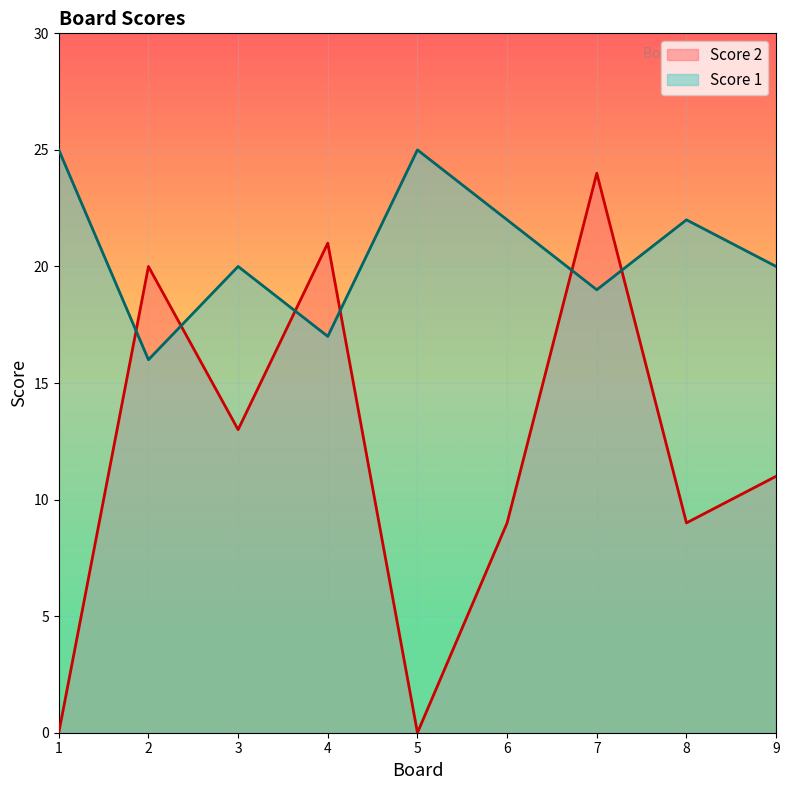

Is it true that Score 2 equals 32 at 4?

False